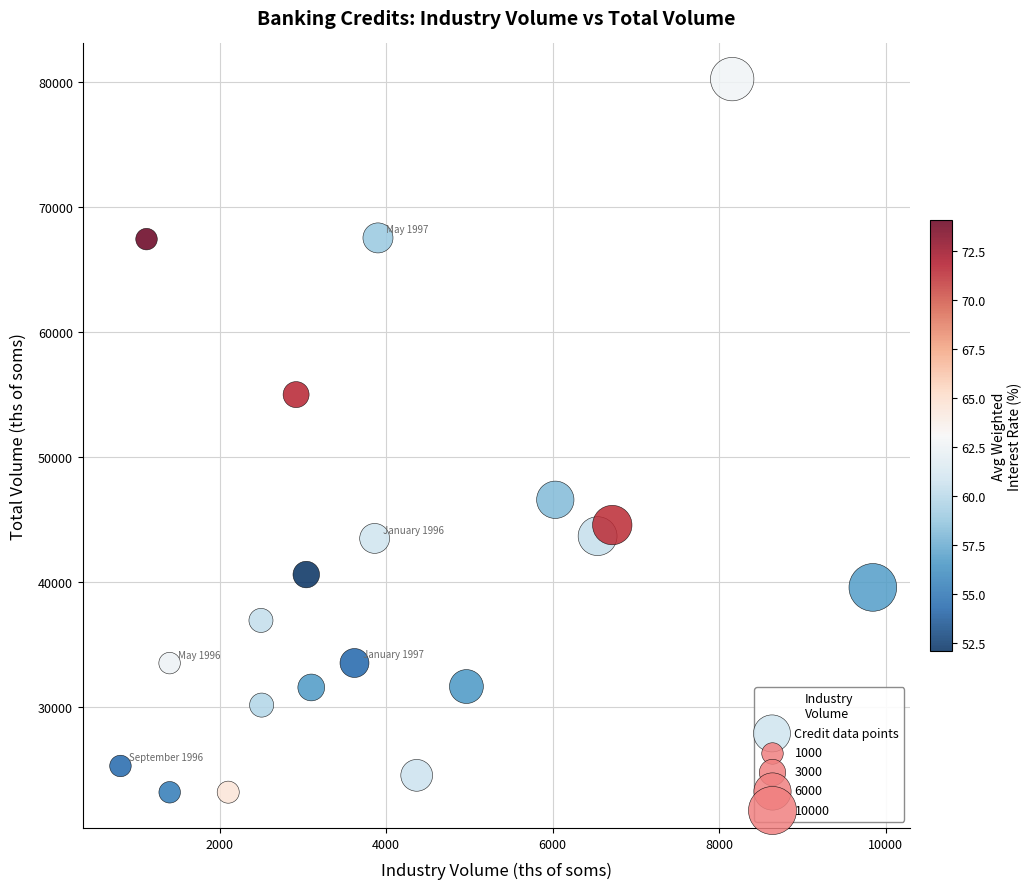

What Y value in the scatter plot is closest to 51735?

55023.0